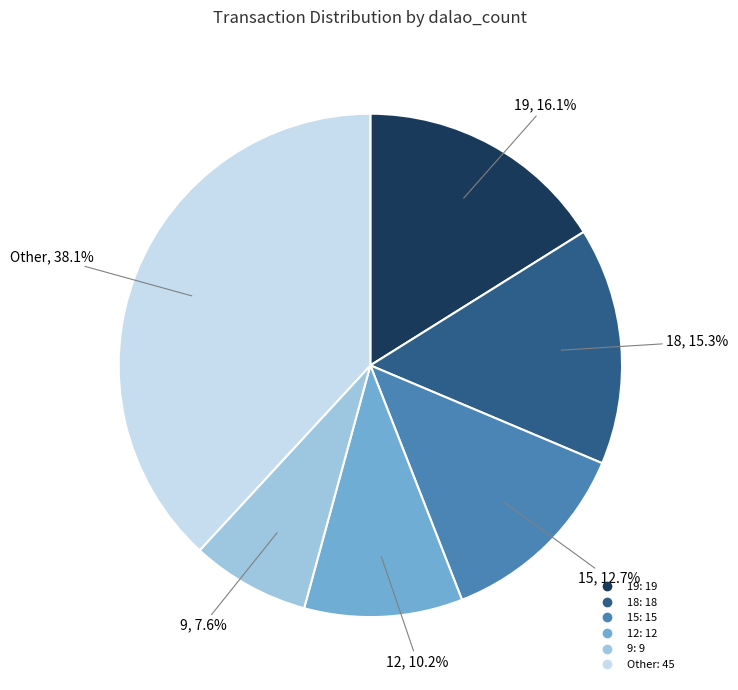

Is there any slice that represents more than half of the pie?

No